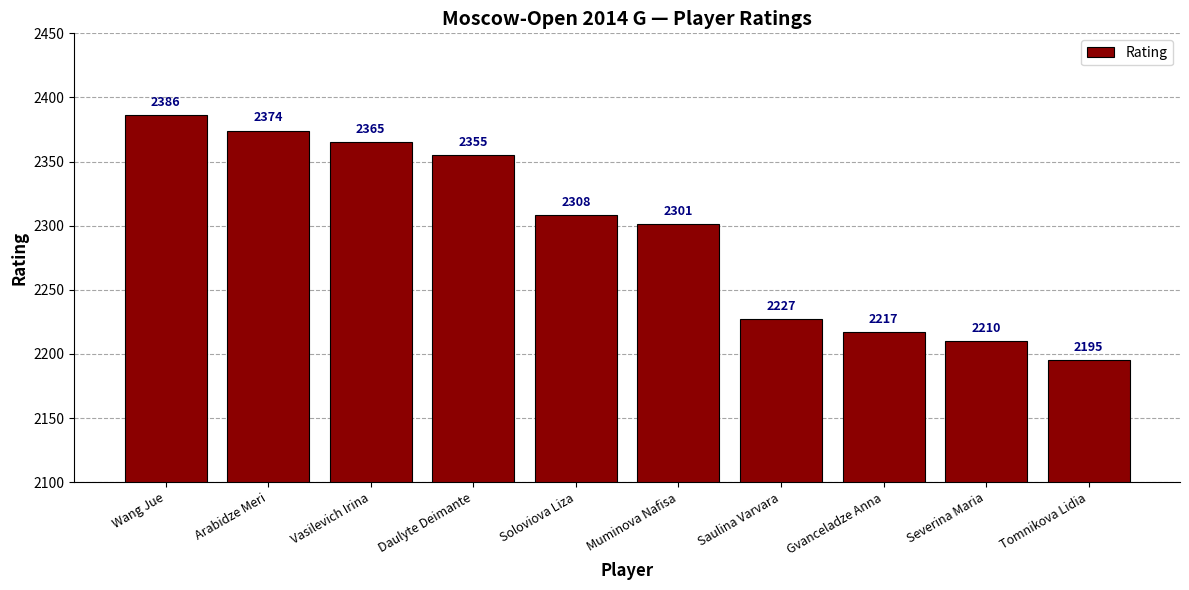

Approximately how many times larger is the value at Soloviova Liza compared to Daulyte Deimante?

1.0